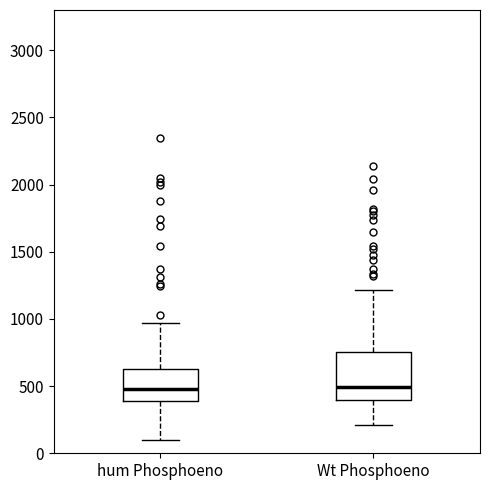

Reading left to right, read every box against the y-axis: the position of its median line, the range the box covers, and the ends of its whiskers. The values are not printed on the chart, so give them approximately, as read against the axis.

hum Phosphoeno: median 500, box 400 to 650, whiskers 100 to 950
Wt Phosphoeno: median 500, box 400 to 750, whiskers 200 to 1200